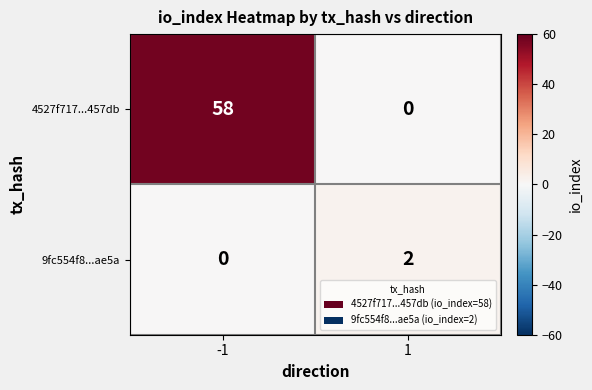

What is the average value of the 4527f717...457db series?

29